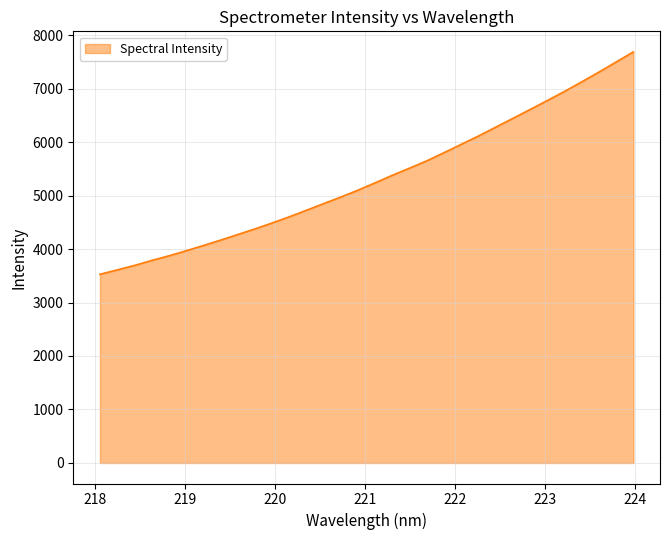

What is the smallest value displayed?

3527.6